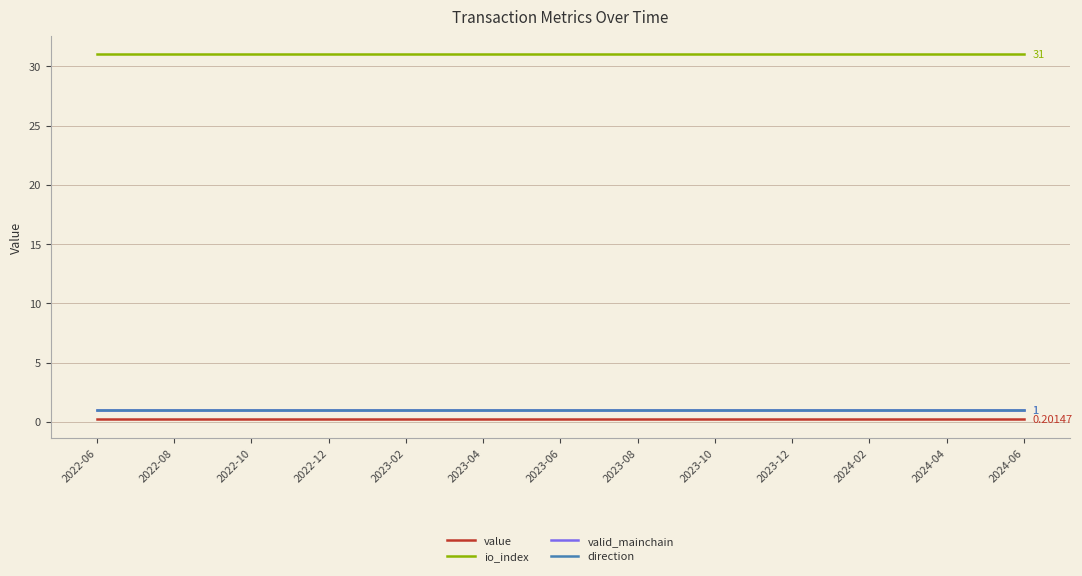

True or false: valid_mainchain and direction cross at least once.

False